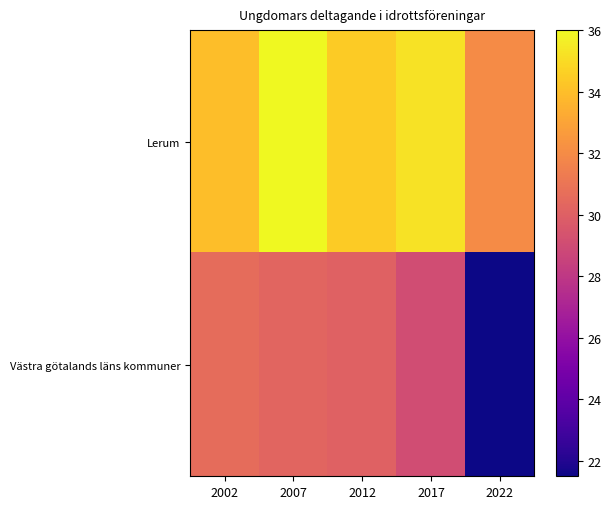

List the series in order of their overall mean, lowest first.

Västra götalands läns kommuner, Lerum